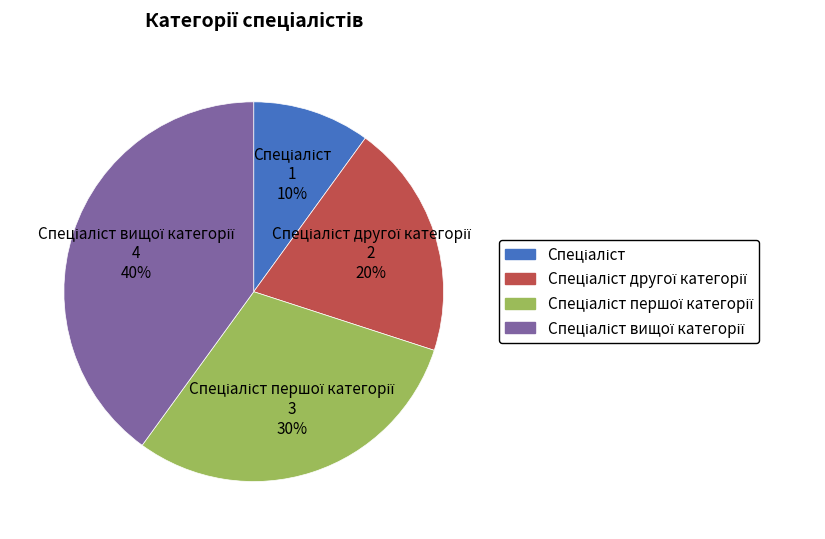

Does any single category account for the majority?

No